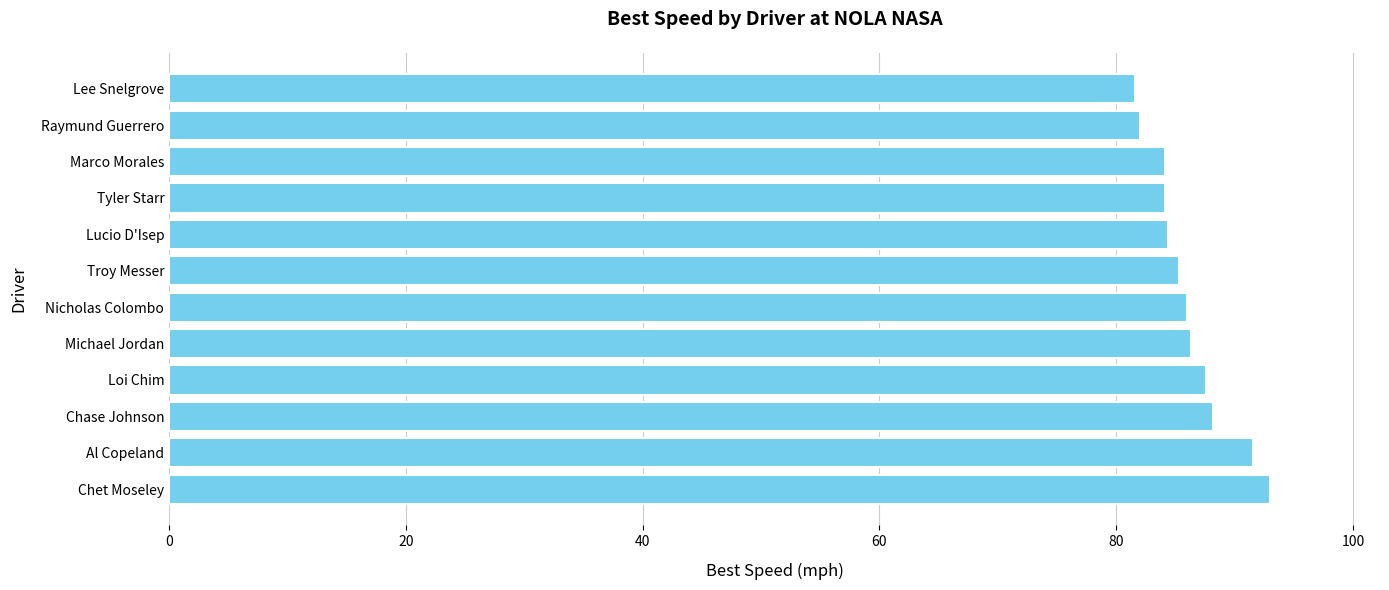

The chart shows a value of 142.6 at Raymund Guerrero. True or false?

False